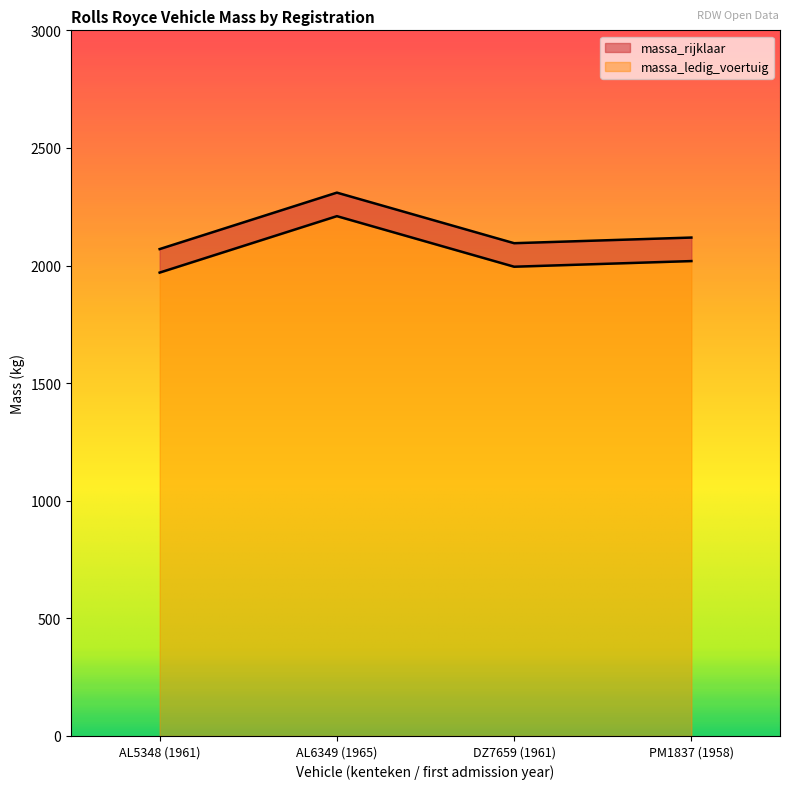

In massa_rijklaar, how many points are higher than both neighbors (excluding endpoints)?

1